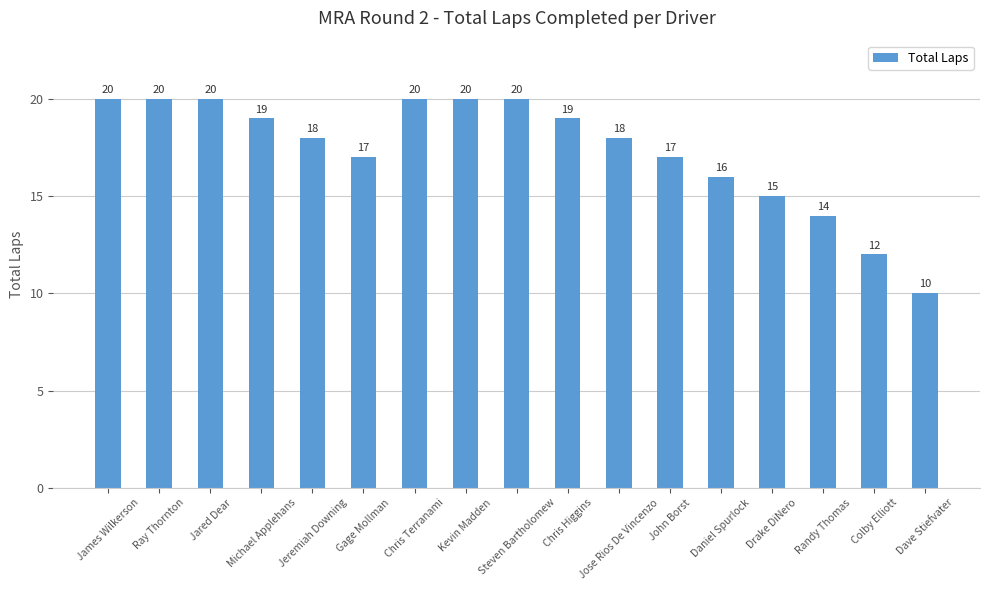

What is the difference between the second highest and second lowest values?

8